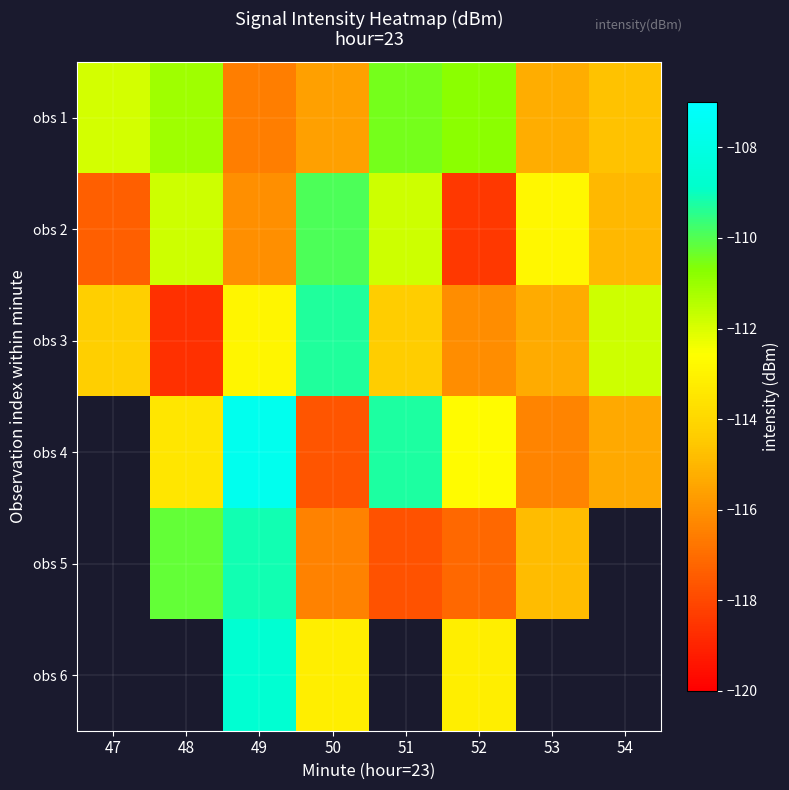

How many values in the obs 5 series are below -114?

4